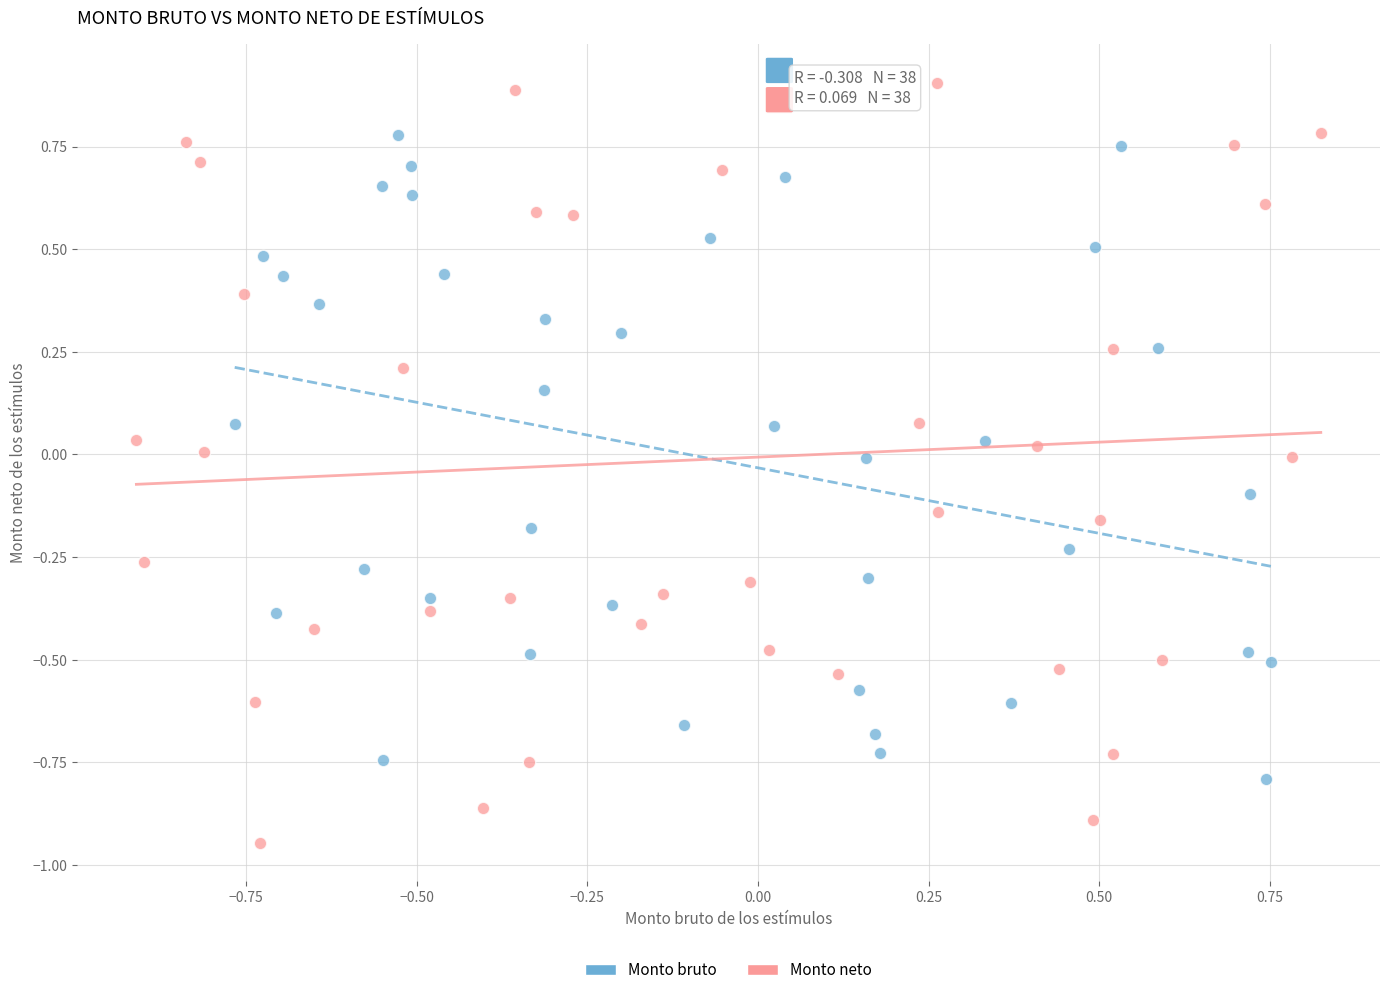

Which series contains the lowest Y value?

Monto neto